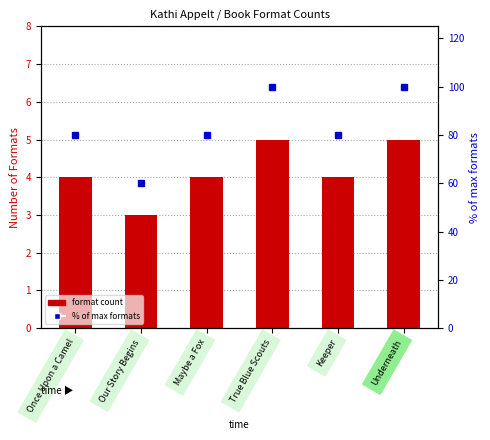

Between True Blue Scouts and Underneath, which series saw the biggest shift?

Format Count